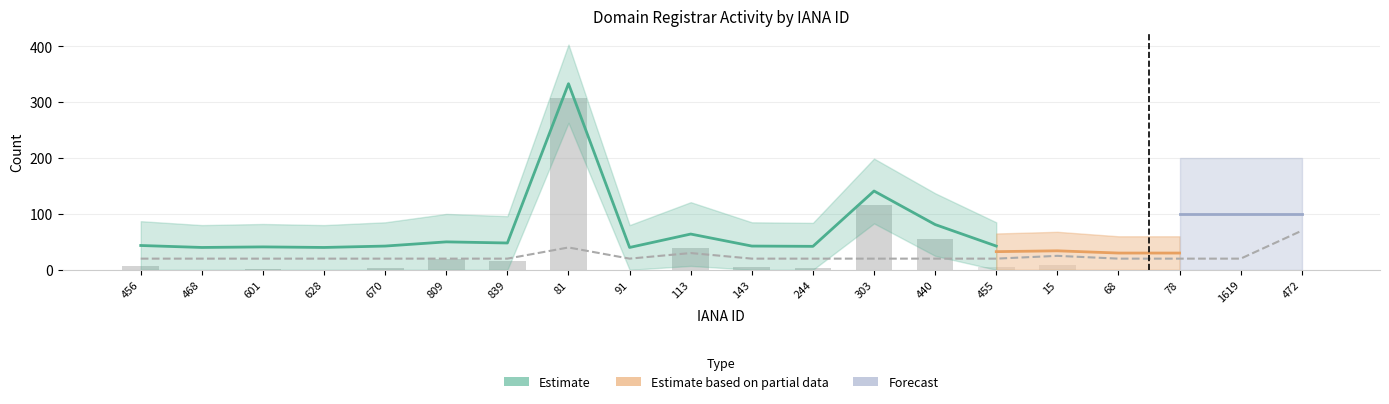

Approximately how many times larger is the value at 113 compared to 839?

2.4